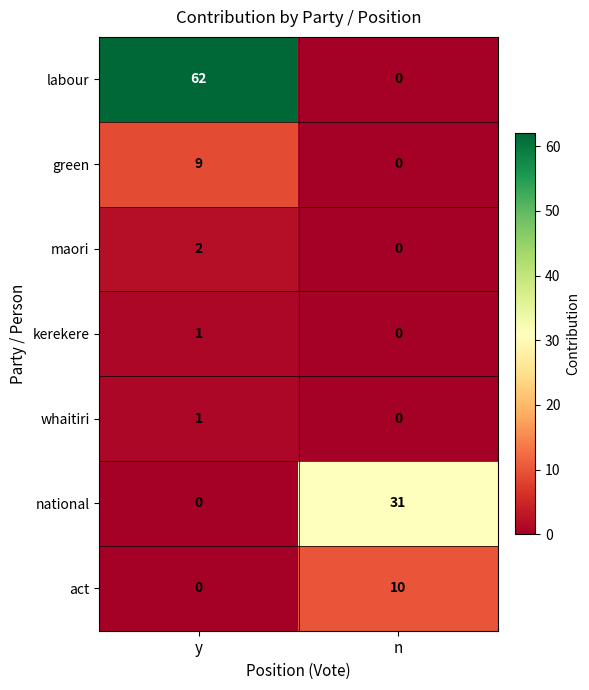

Reading left to right, transcribe all the data shown in this chart.

labour: 62	0
green: 9	0
maori: 2	0
kerekere: 1	0
whaitiri: 1	0
national: 0	31
act: 0	10